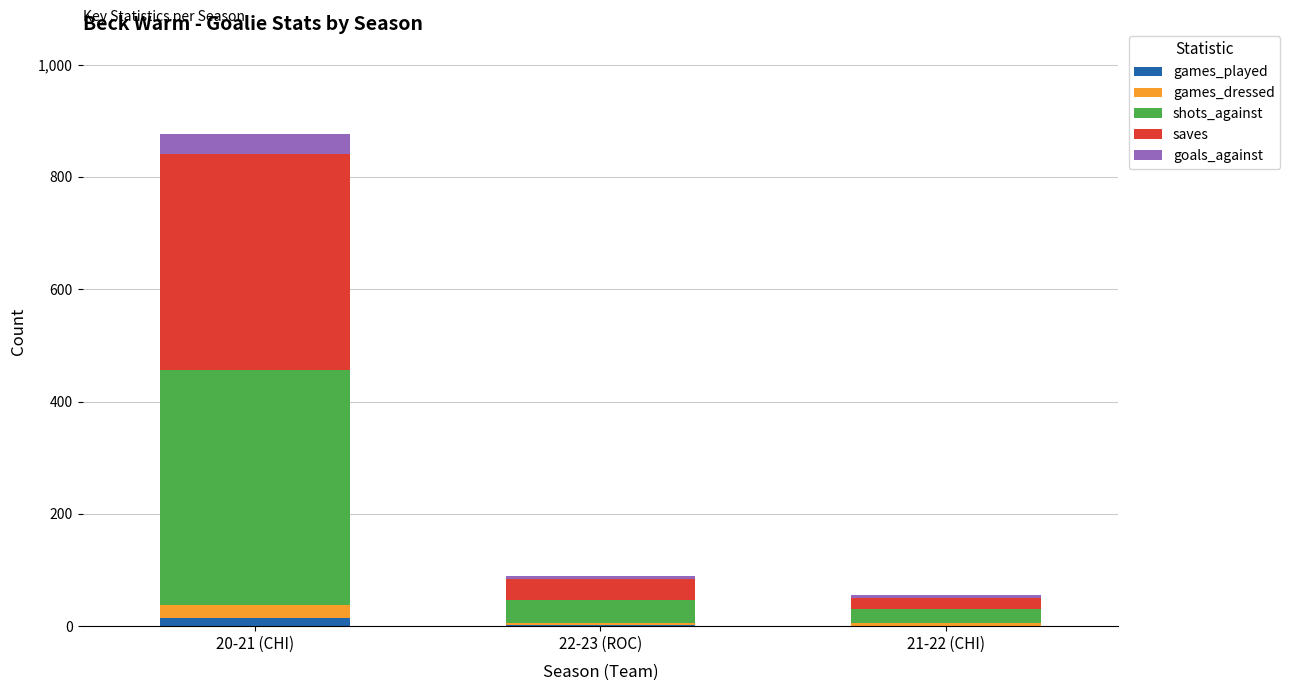

At which category is the sum across all series the highest?

20-21 (CHI)